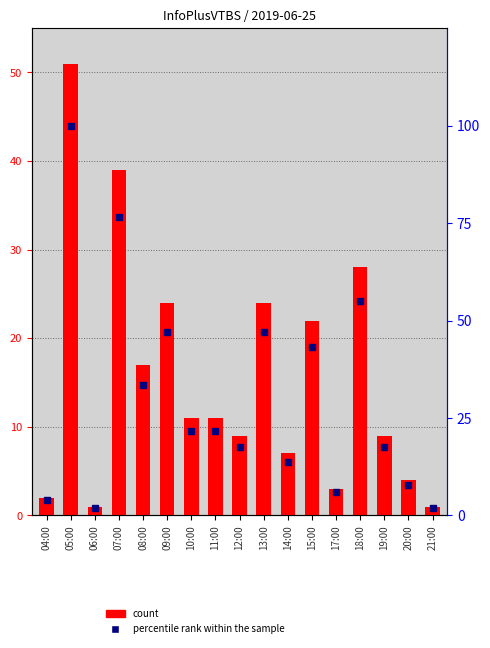

True or false: count has a value of 22.0 at 15:00.

True